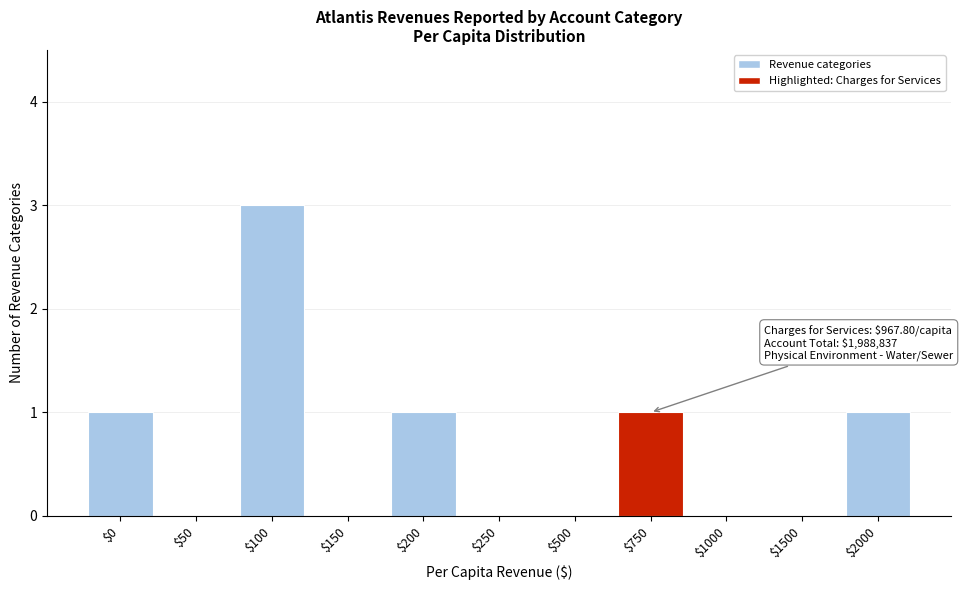

Is it true that the value at $1500 is 0?

True